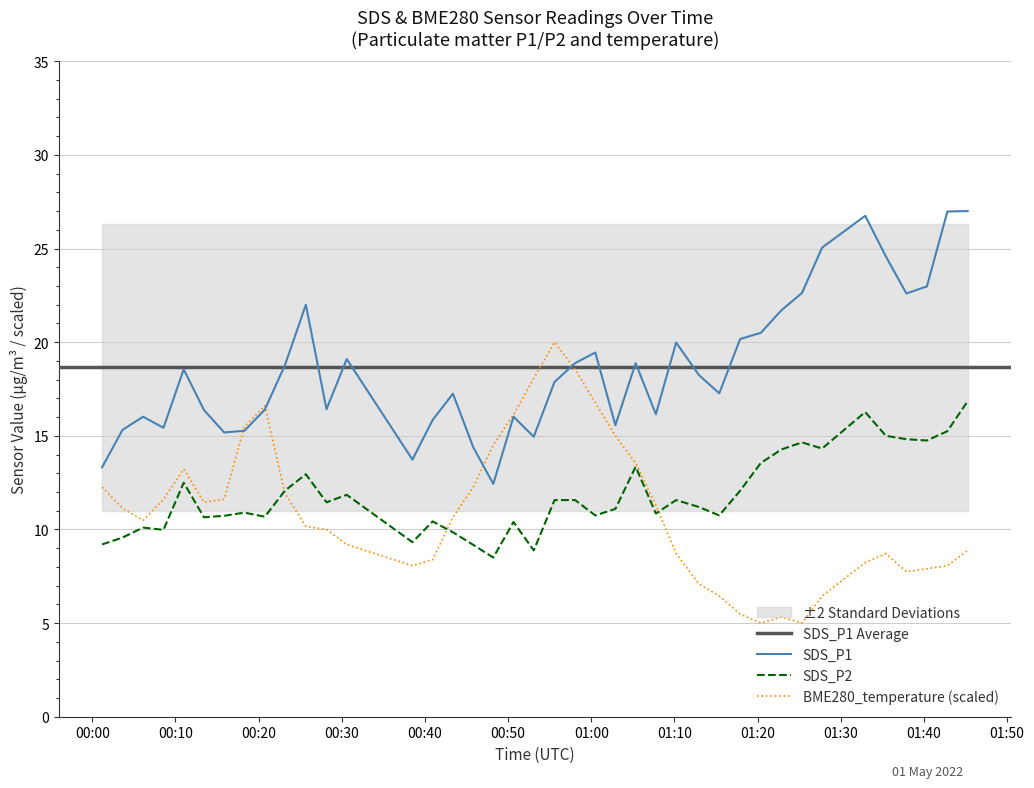

True or false: SDS_P2 and SDS_P1 cross at least once.

False